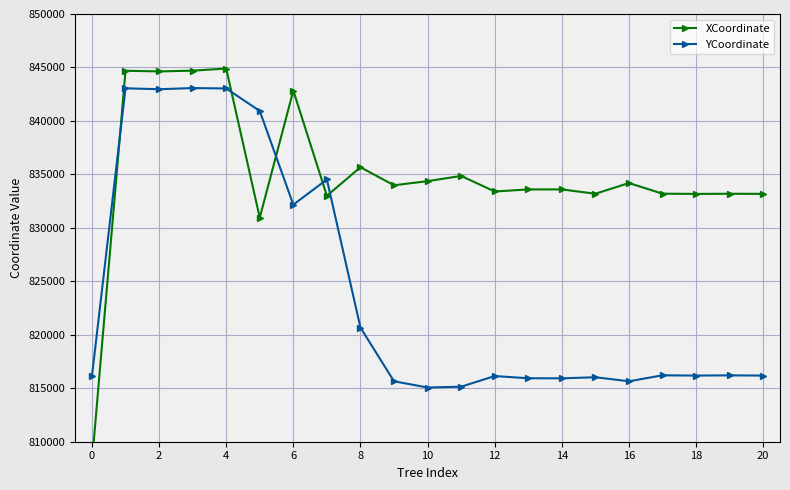

What is the maximum value for YCoordinate?

843073